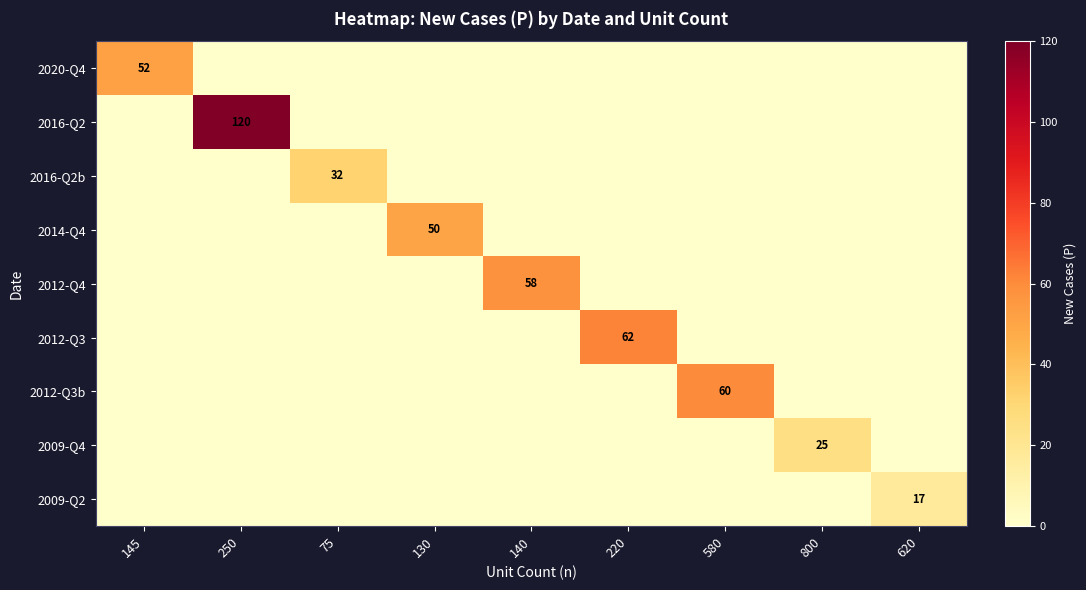

True or false: 2012-Q4 has a value of 58 at 140.

True